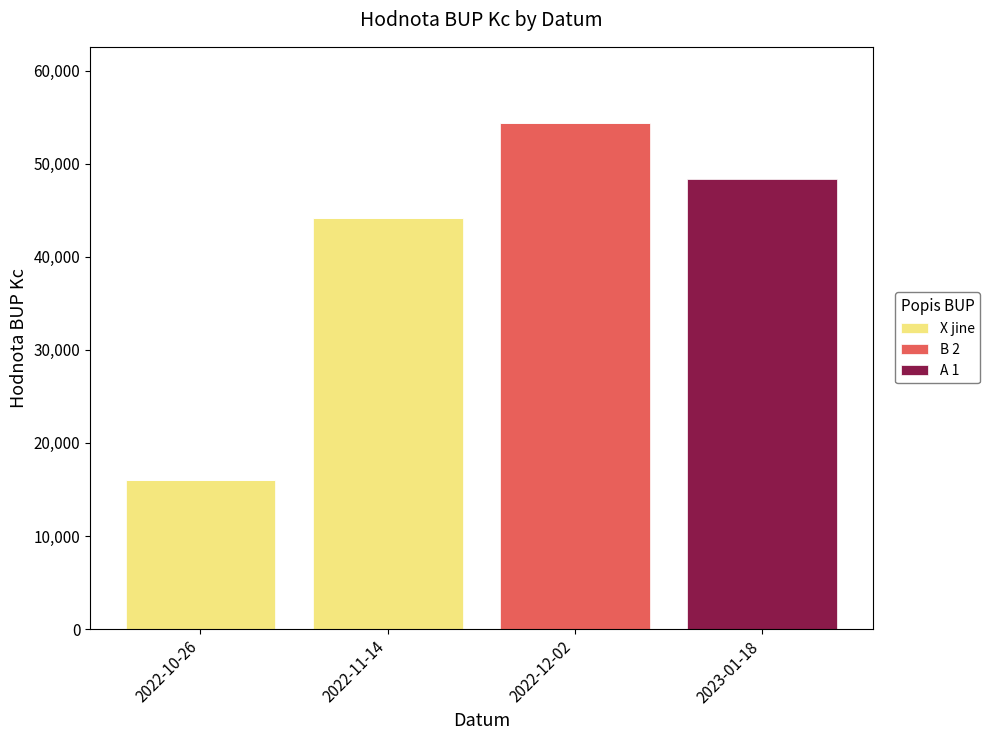

Where is X jine nearest to the value 22100?

2022-10-26